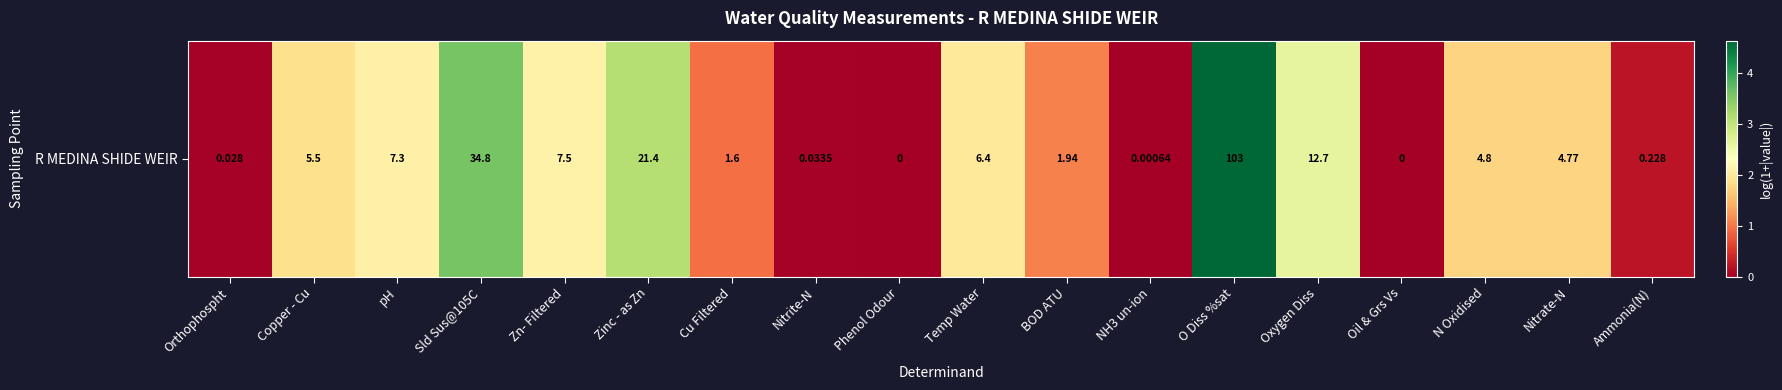

Where is the data nearest to the value 2?

Temp Water